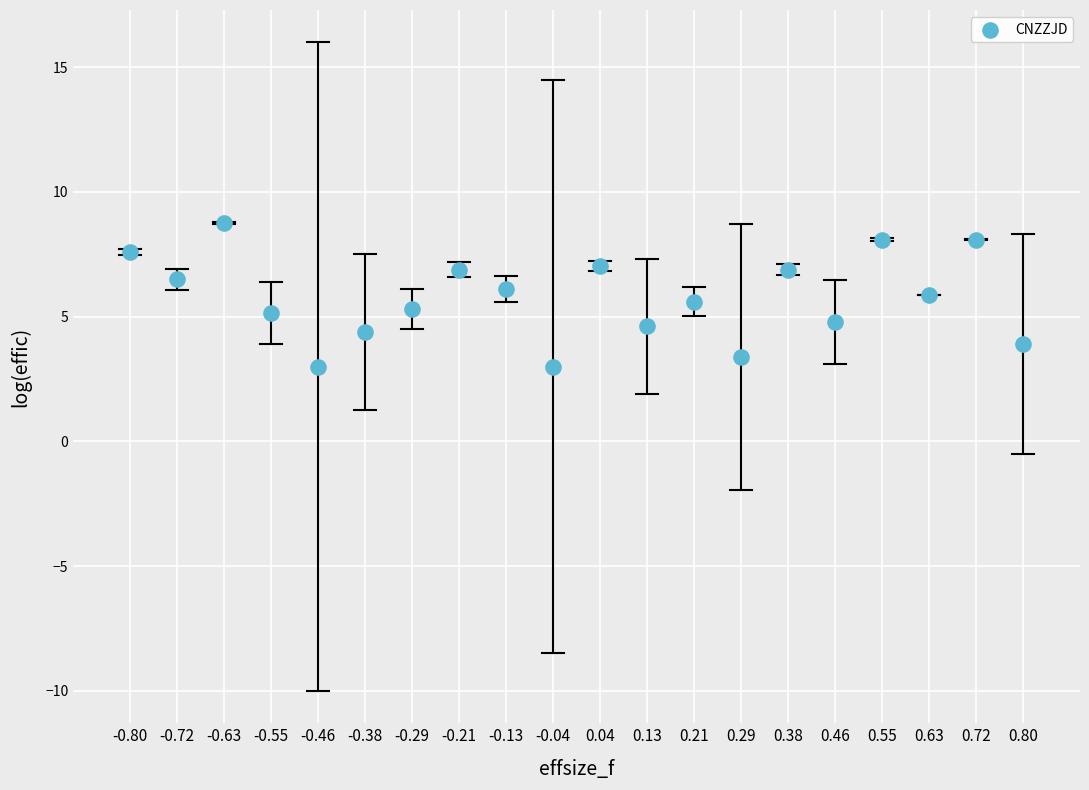

What is the range of X values (max minus min)?

1.6